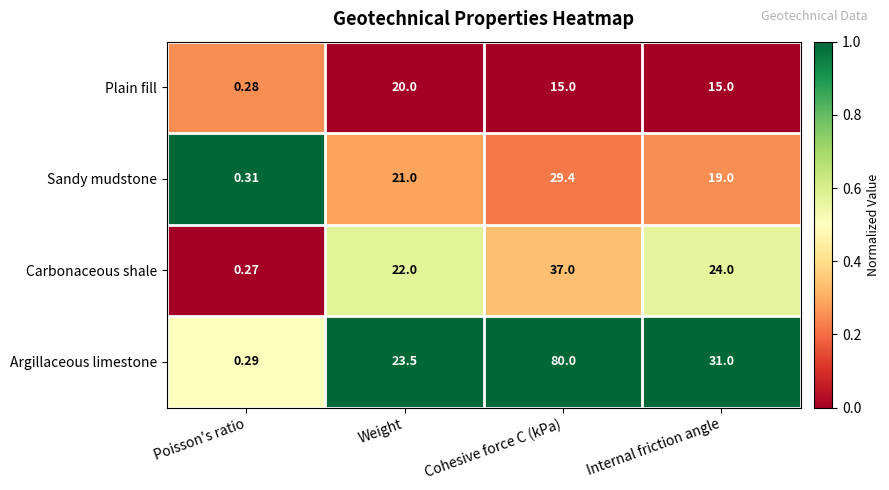

At which label does Plain fill reach its minimum?

Poisson's ratio